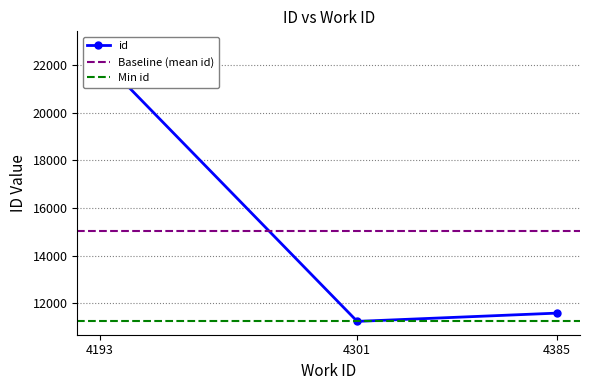

Rank the categories by value from highest to lowest.

4193, 4385, 4301